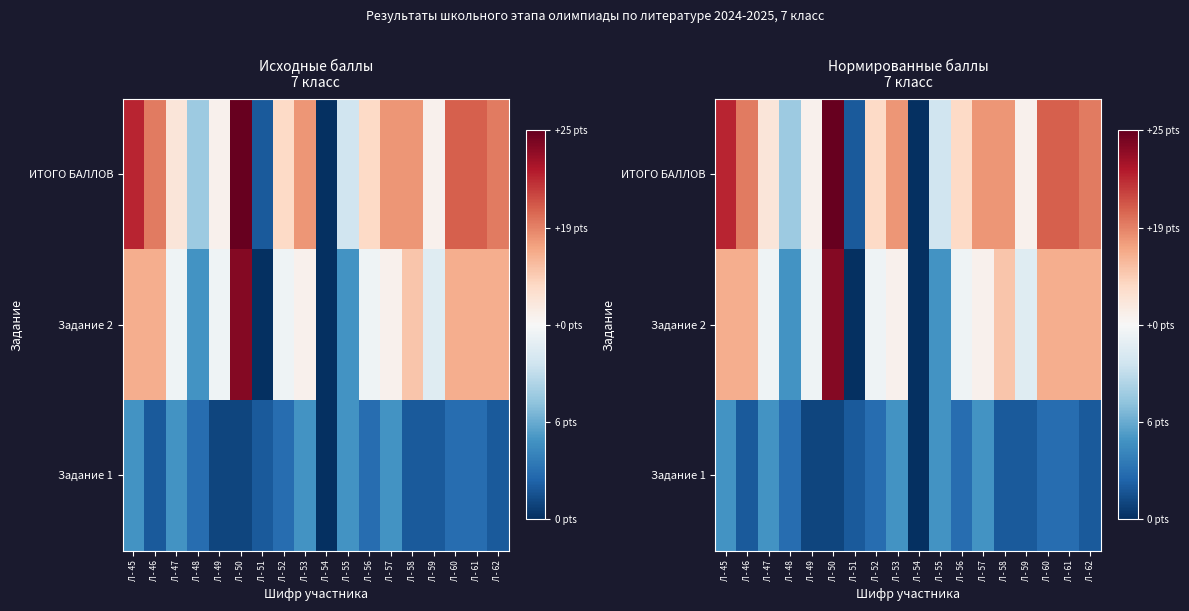

How many positive values does the ИТОГО БАЛЛОВ series have?

17